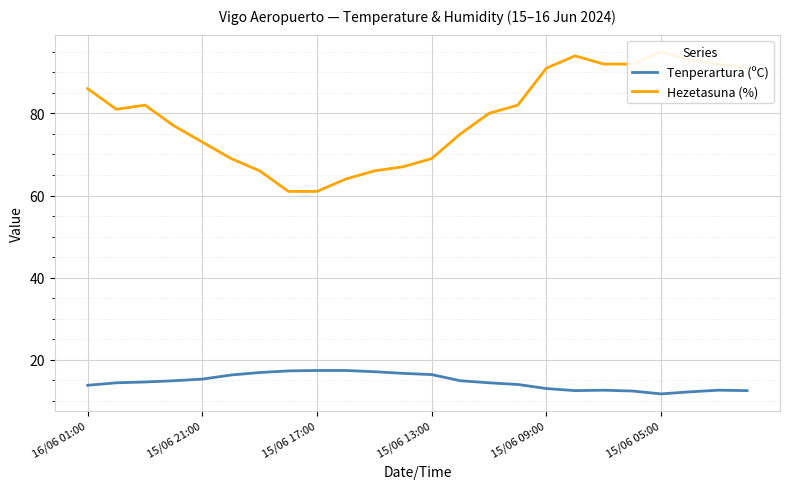

What is the minimum value shown in the chart?

11.7